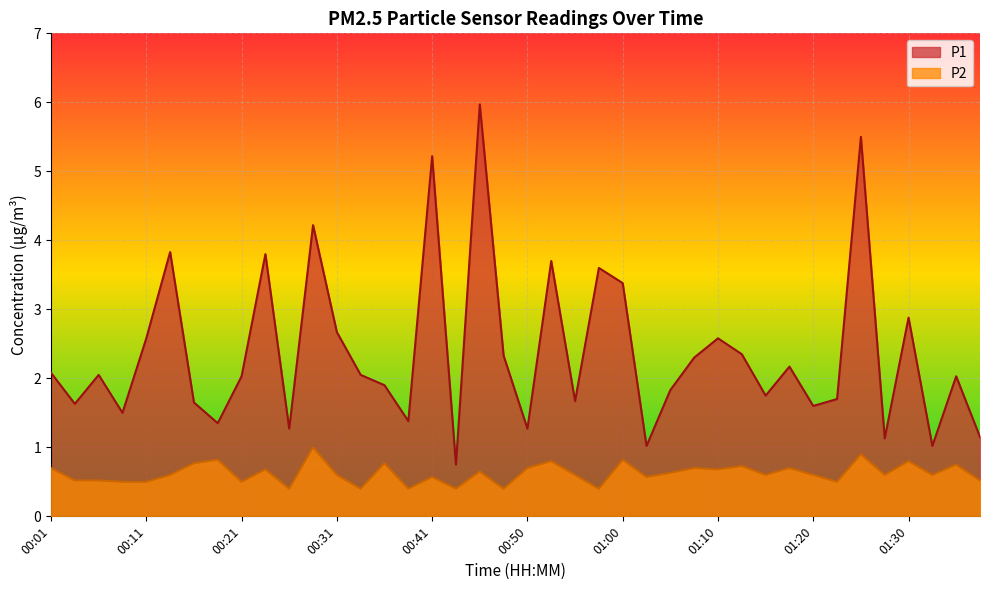

True or false: P1 and P2 intersect in this chart.

False